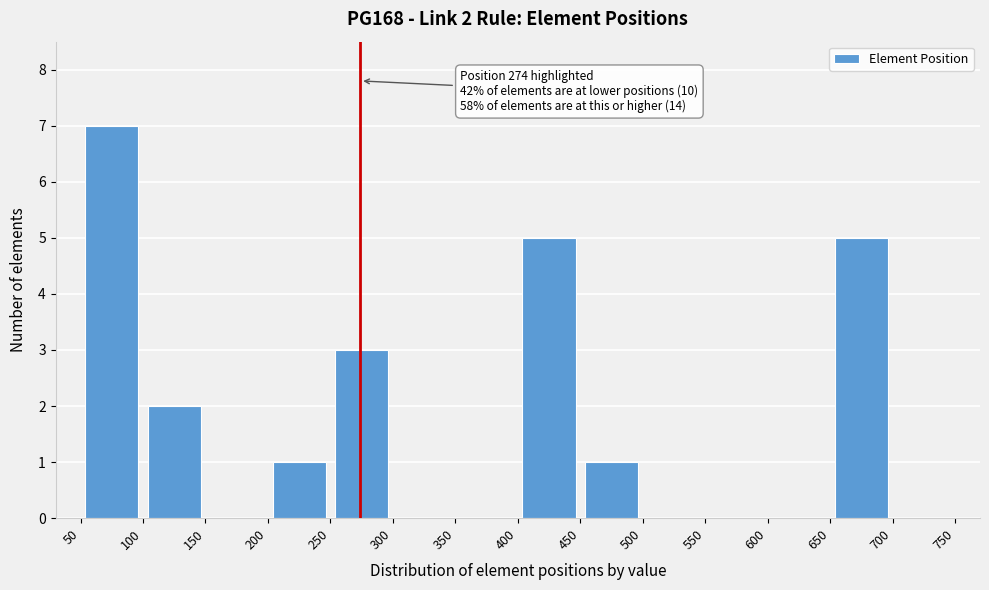

Over which range of the x-axis is the bar tallest?

50 to 100